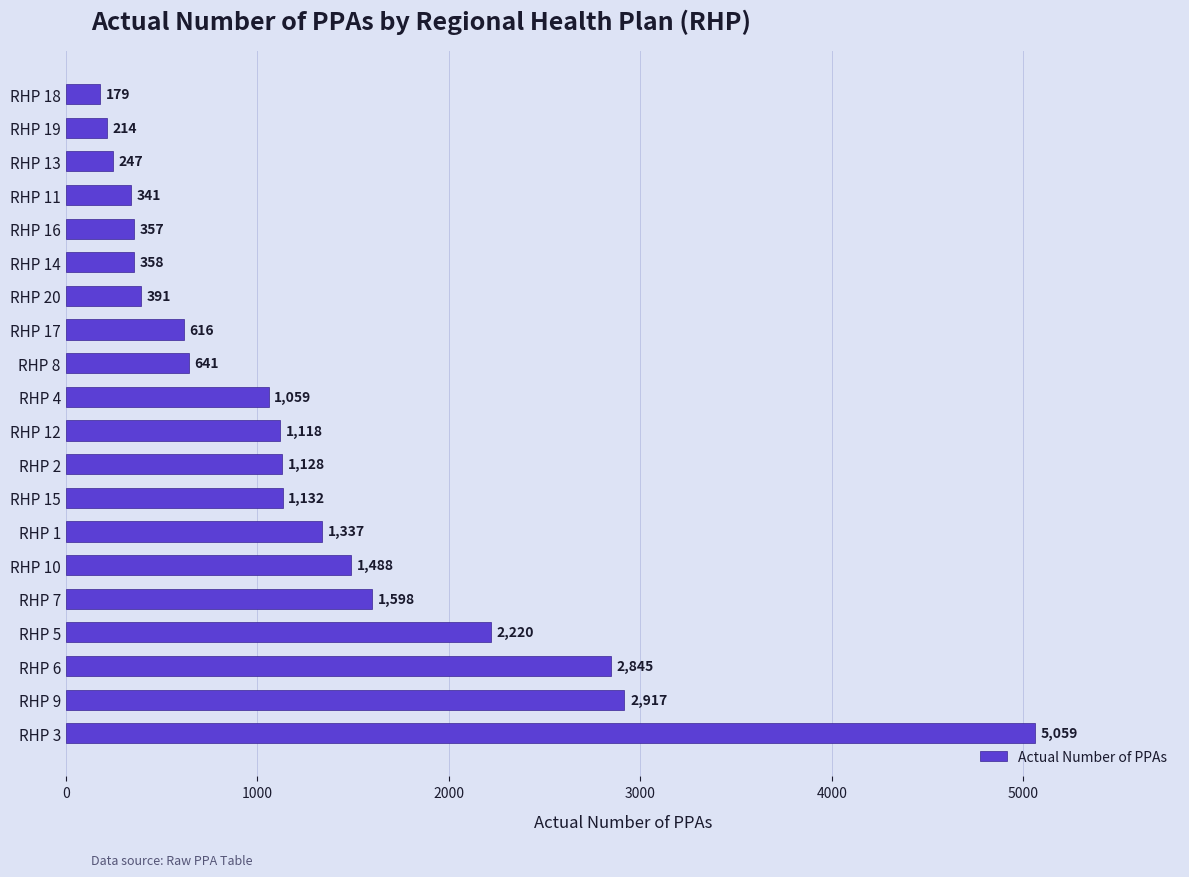

What is the change in value from RHP 4 to RHP 17?

-443